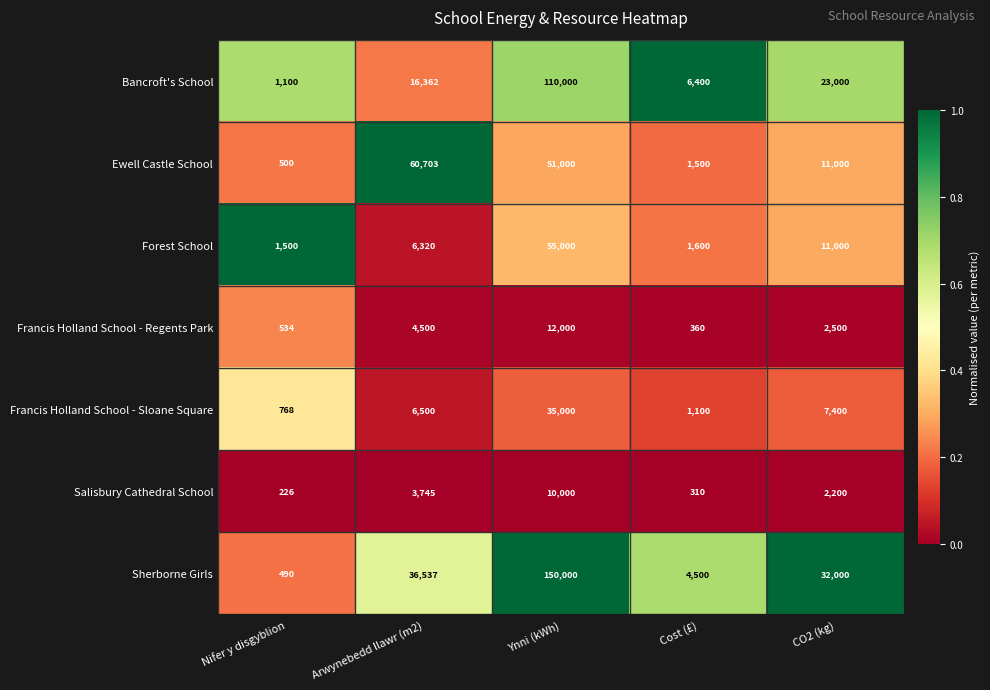

What is the difference between the highest and lowest values at Nifer y disgyblion?

1274